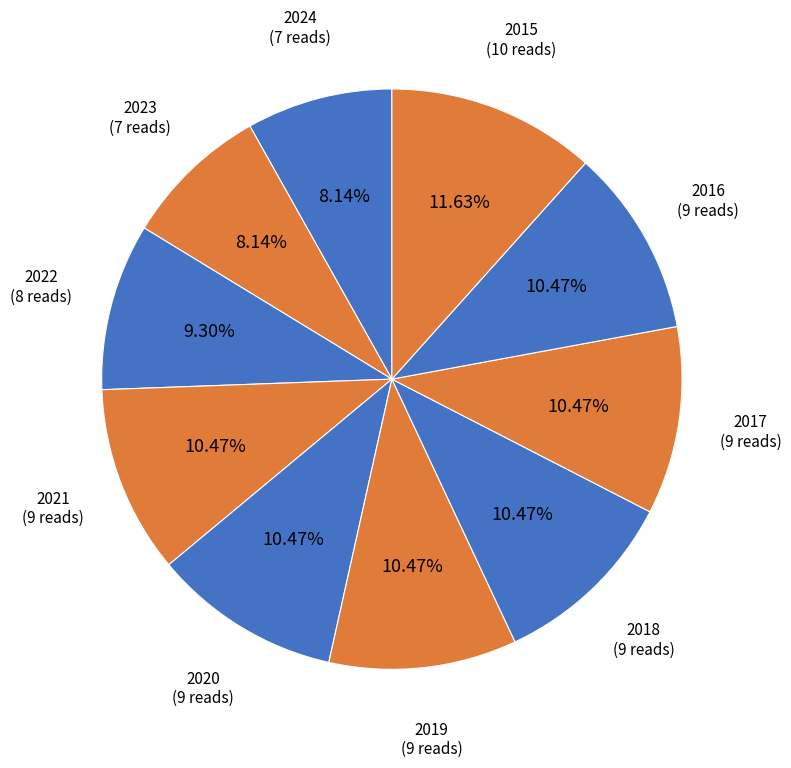

Count the number of slices in the pie.

10